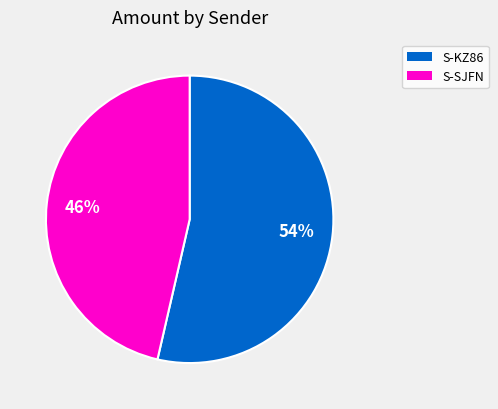

Is there any slice that represents more than half of the pie?

Yes